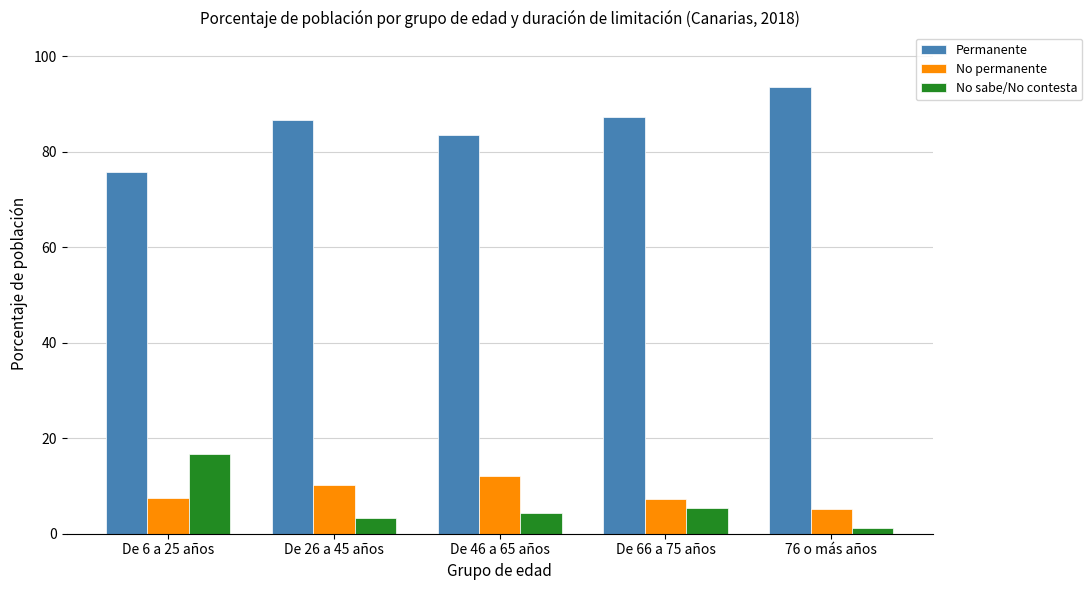

Is the value of No permanente at 76 o más años greater than the value of No sabe/No contesta at 76 o más años?

Yes